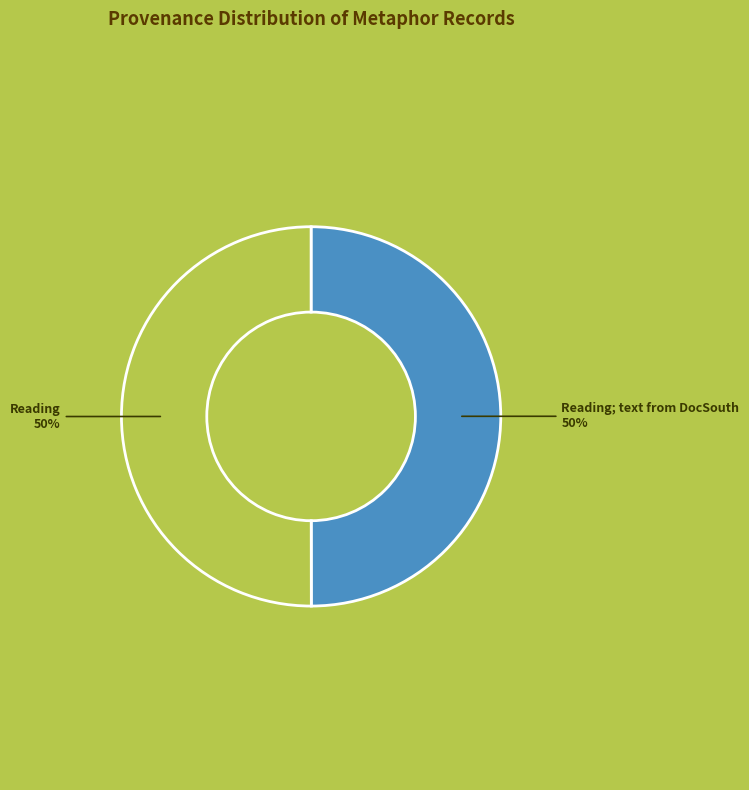

To the nearest percent, what is the average slice percentage?

50%